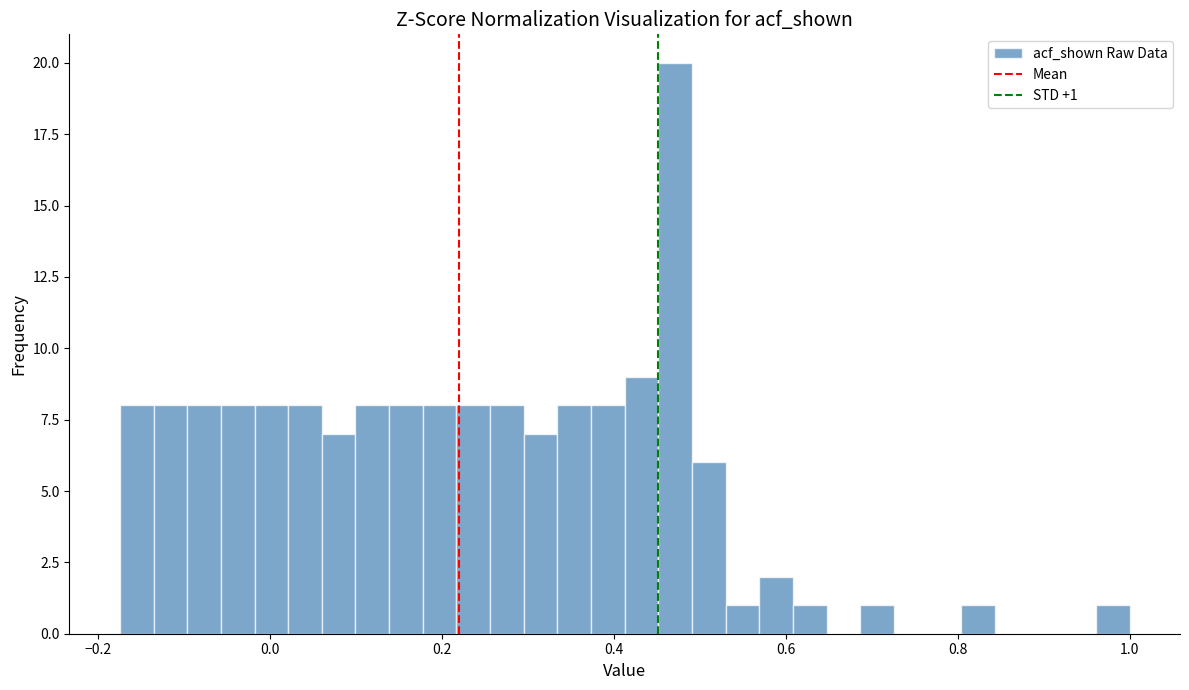

Around what value on the x-axis is the tallest bar? Give the approximate position of its centre, as read against the axis.

0.48